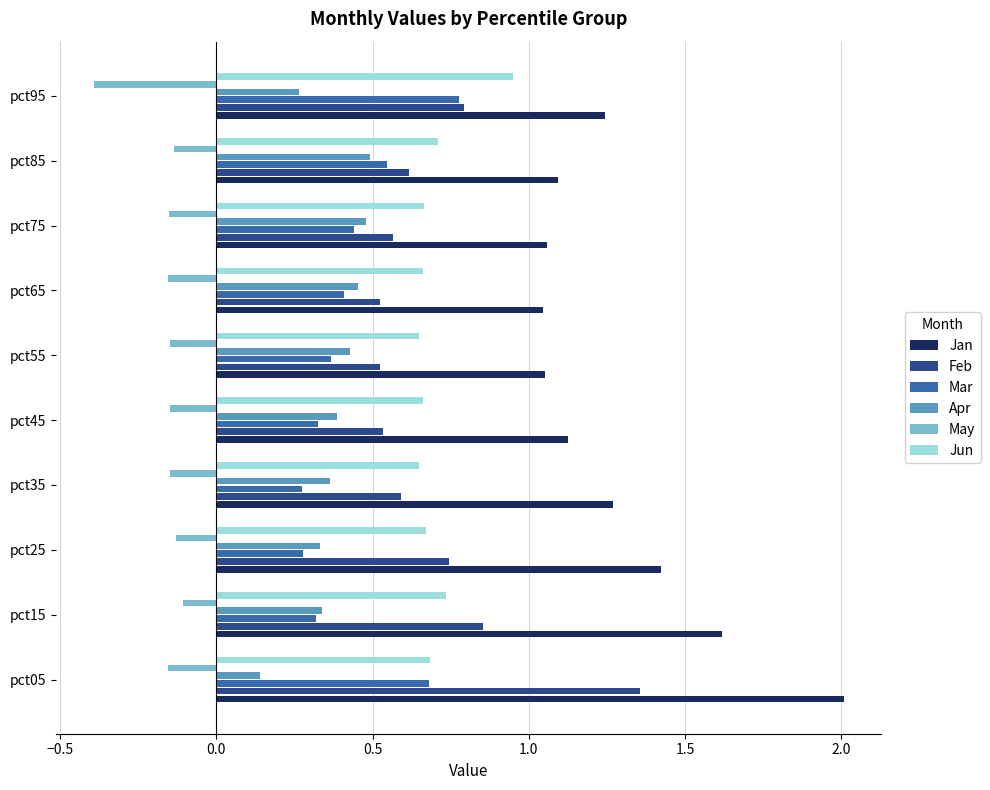

At which category is the sum across all series the highest?

pct05